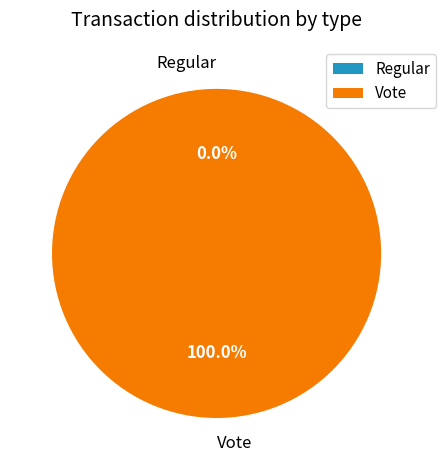

What is the majority slice?

Vote